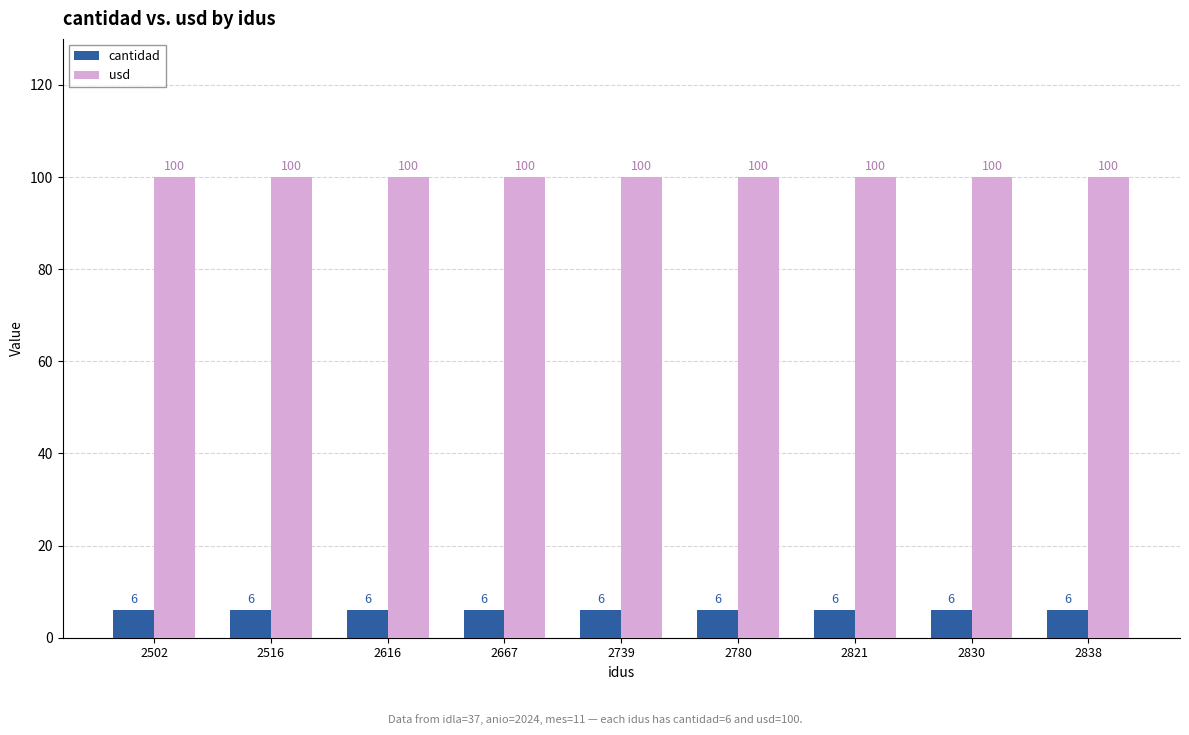

Rank the series at 2821 from lowest to highest value.

cantidad, usd